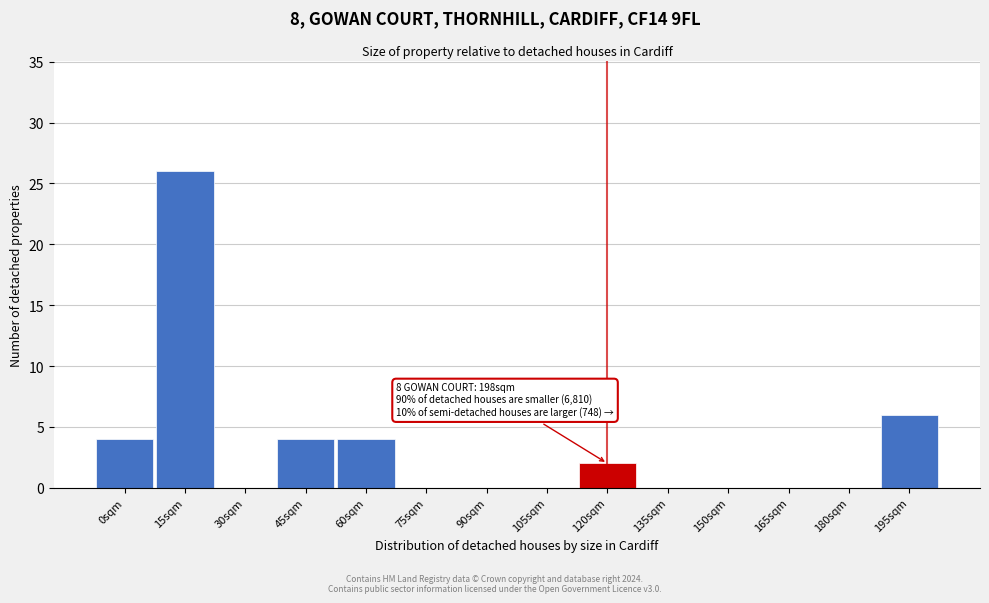

Reading left to right, what are all the values shown in this chart?

0sqm=4	15sqm=26	30sqm=0	45sqm=4	60sqm=4	75sqm=0	90sqm=0	105sqm=0	120sqm=2	135sqm=0	150sqm=0	165sqm=0	180sqm=0	195sqm=6